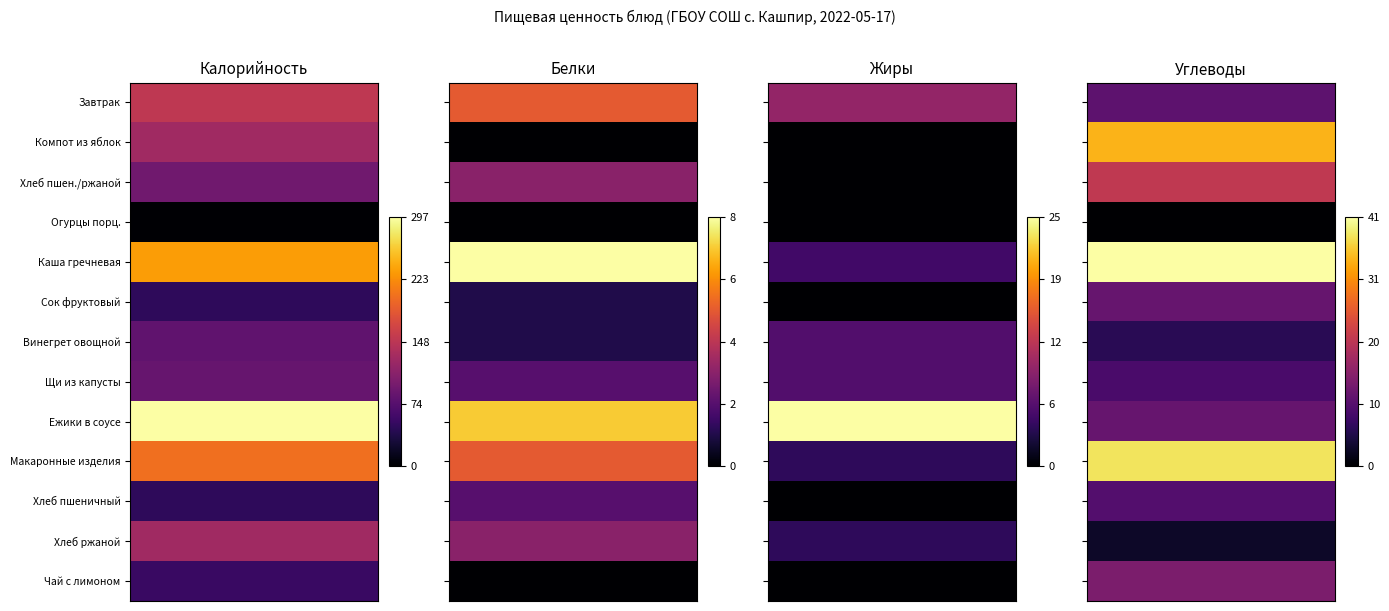

List the series in order of their peak value, highest first.

Каша гречневая, Макаронные изделия, Компот из яблок, Хлеб пшен./ржаной, Чай с лимоном, Сок фруктовый, Ежики в соусе, Завтрак, Хлеб пшеничный, Щи из капусты, Винегрет овощной, Хлеб ржаной, Огурцы порц.